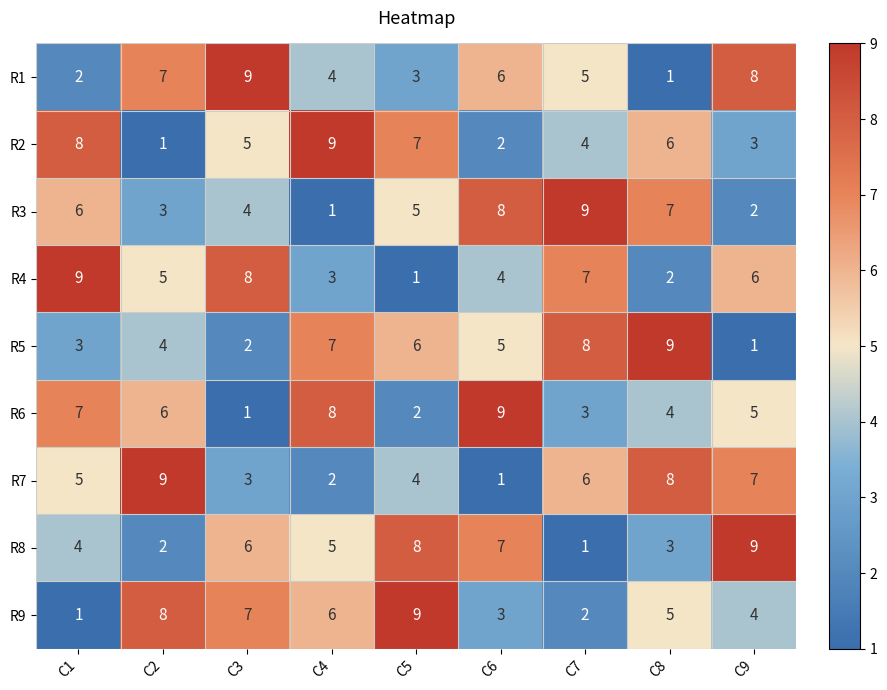

At C8, list the series in order from largest to smallest.

R5, R7, R3, R2, R9, R6, R8, R4, R1